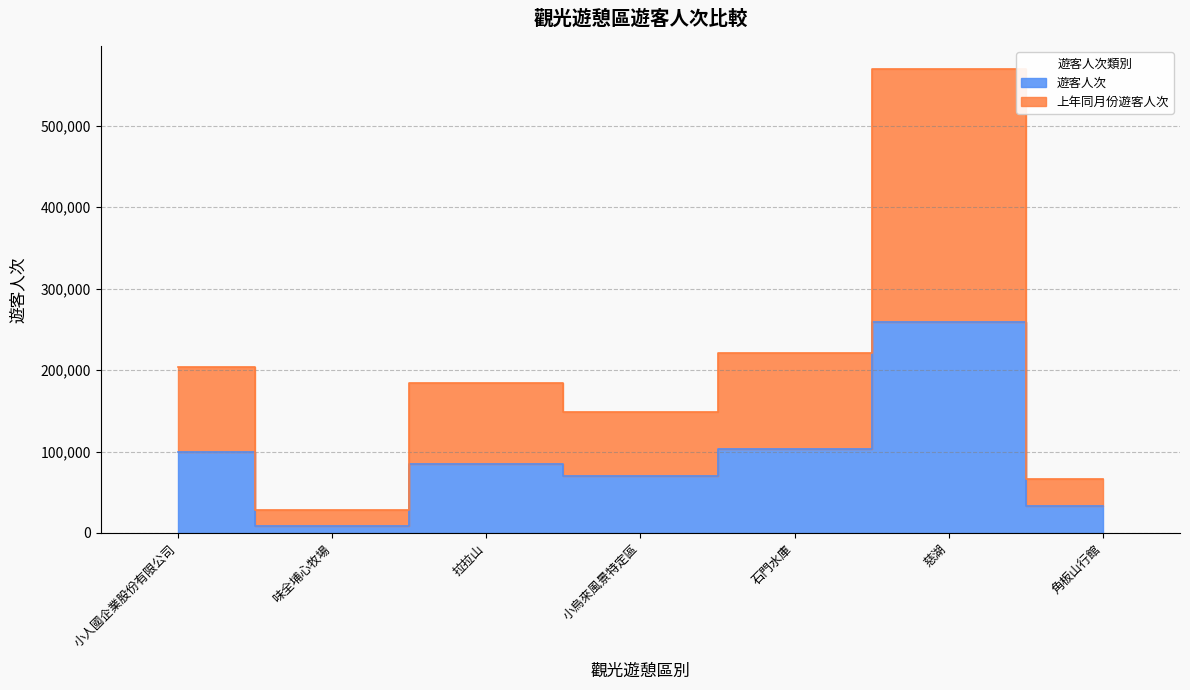

At which label is 遊客人次 closest to 133710?

石門水庫